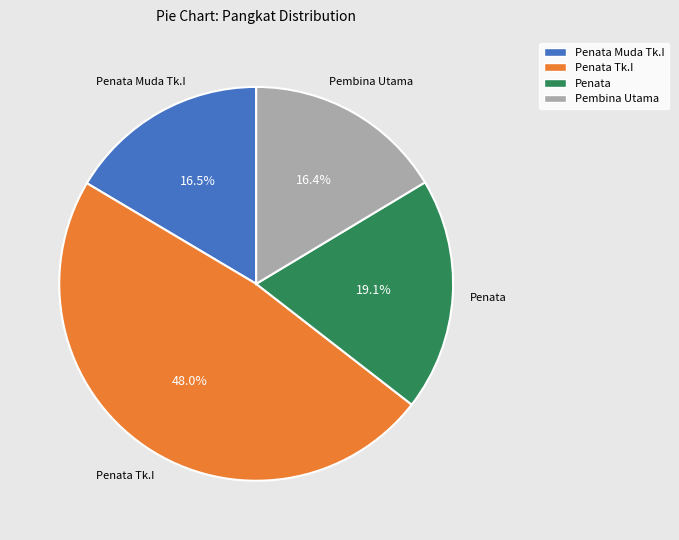

To the nearest percent, what is the difference between the largest and smallest slice percentages?

32%